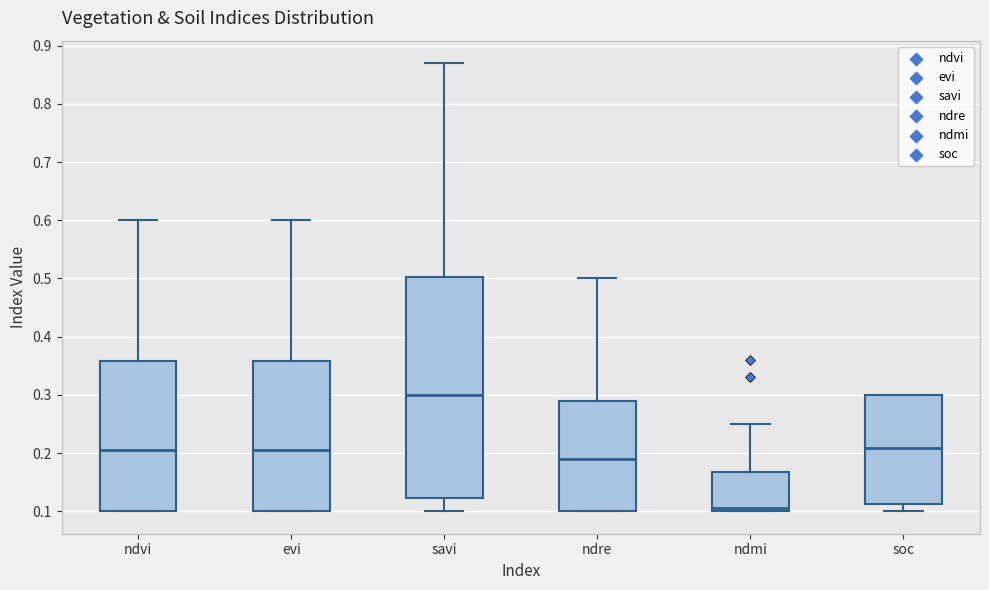

Reading left to right, read every box against the y-axis: the position of its median line, the range the box covers, and the ends of its whiskers. The values are not printed on the chart, so give them approximately, as read against the axis.

ndvi: median 0.21, box 0.10 to 0.36, whiskers 0.10 to 0.60
evi: median 0.21, box 0.10 to 0.36, whiskers 0.10 to 0.60
savi: median 0.30, box 0.12 to 0.50, whiskers 0.10 to 0.87
ndre: median 0.19, box 0.10 to 0.29, whiskers 0.10 to 0.50
ndmi: median 0.11, box 0.10 to 0.17, whiskers 0.10 to 0.25
soc: median 0.21, box 0.11 to 0.30, whiskers 0.10 to 0.30